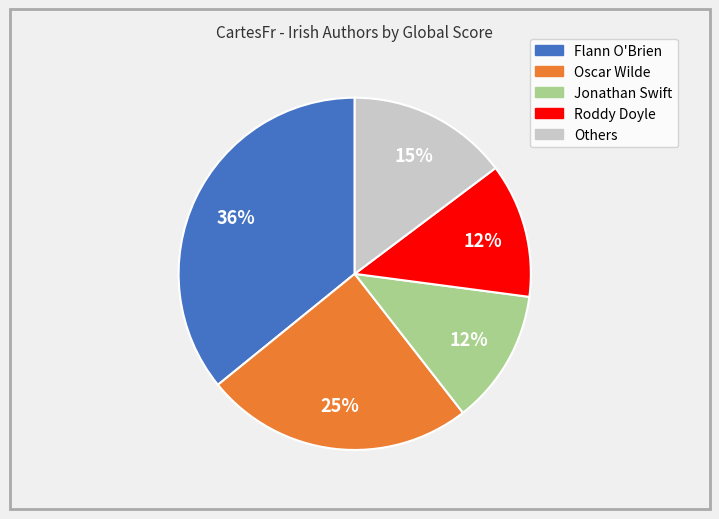

How many slices are in this pie chart?

5